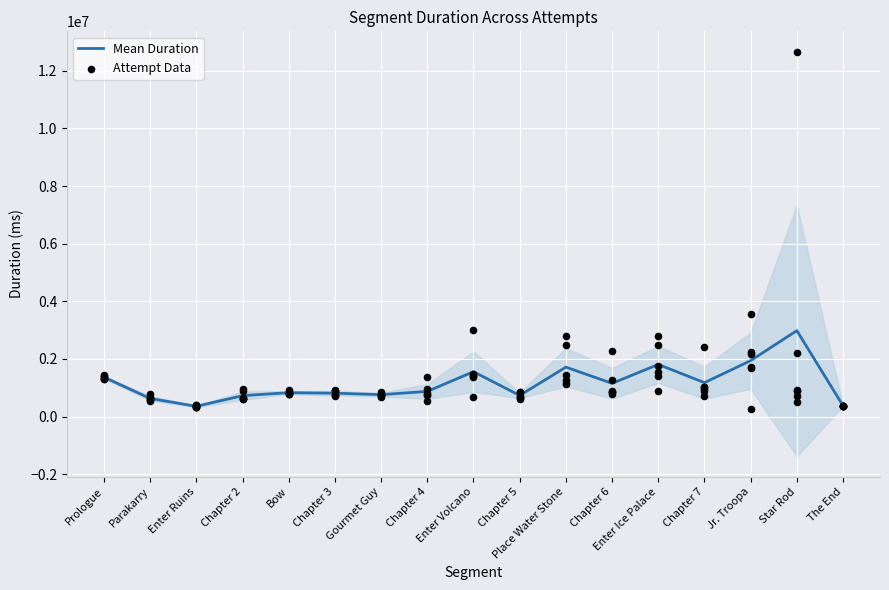

Which series has the largest Y range (max minus min)?

Attempt Data